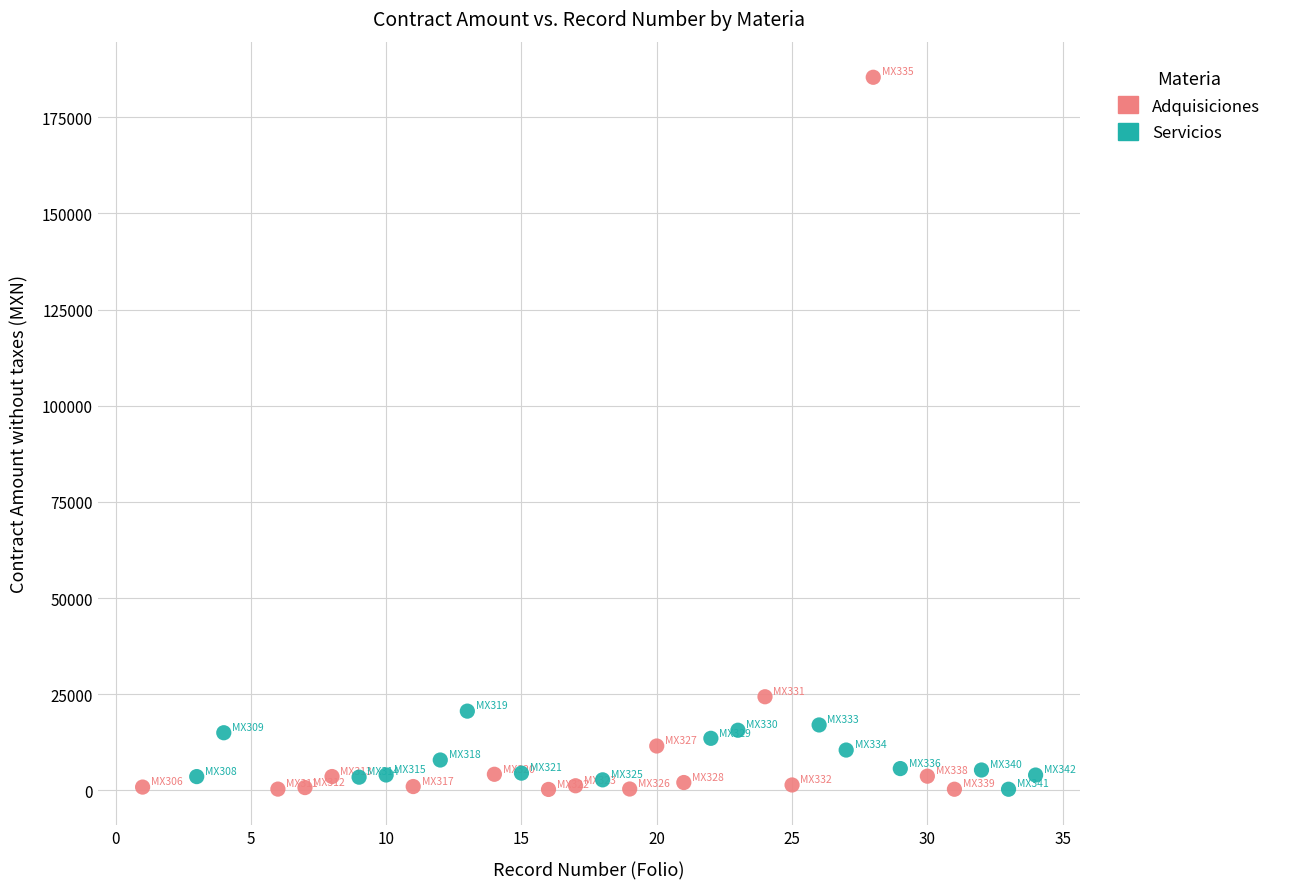

Which series has the widest spread of Y values?

Adquisiciones